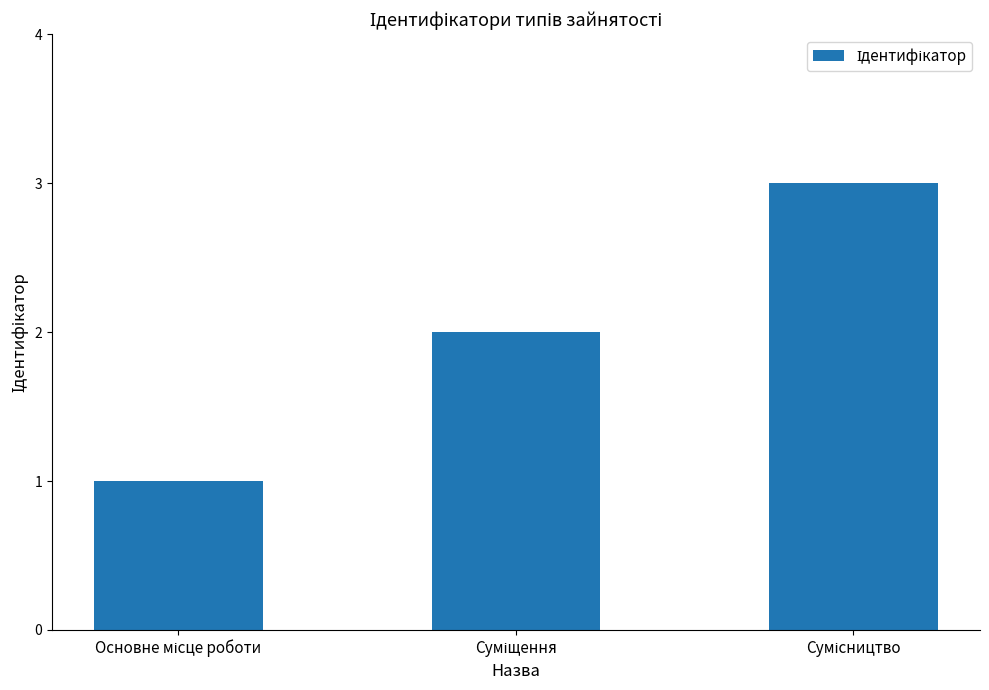

Reading left to right, transcribe all the data shown in this chart.

1	2	3